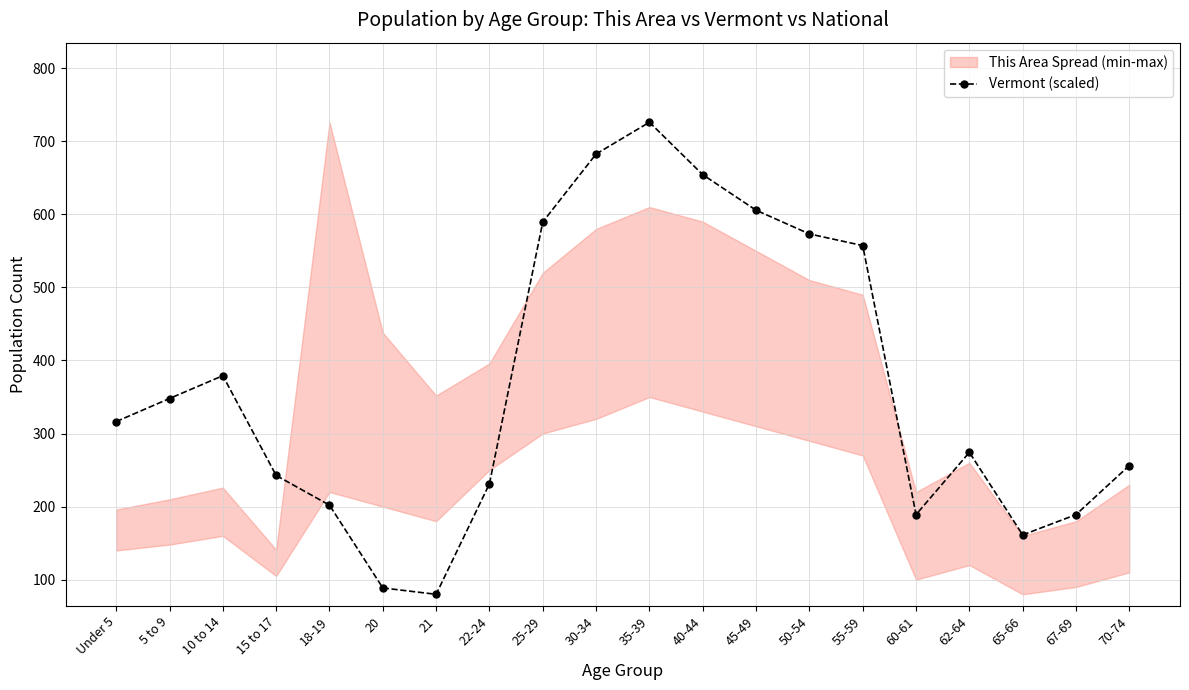

List the labels in order of value, largest first.

35-39, 30-34, 40-44, 45-49, 25-29, 50-54, 55-59, 10 to 14, 5 to 9, Under 5, 62-64, 70-74, 15 to 17, 22-24, 18-19, 60-61, 67-69, 65-66, 20, 21